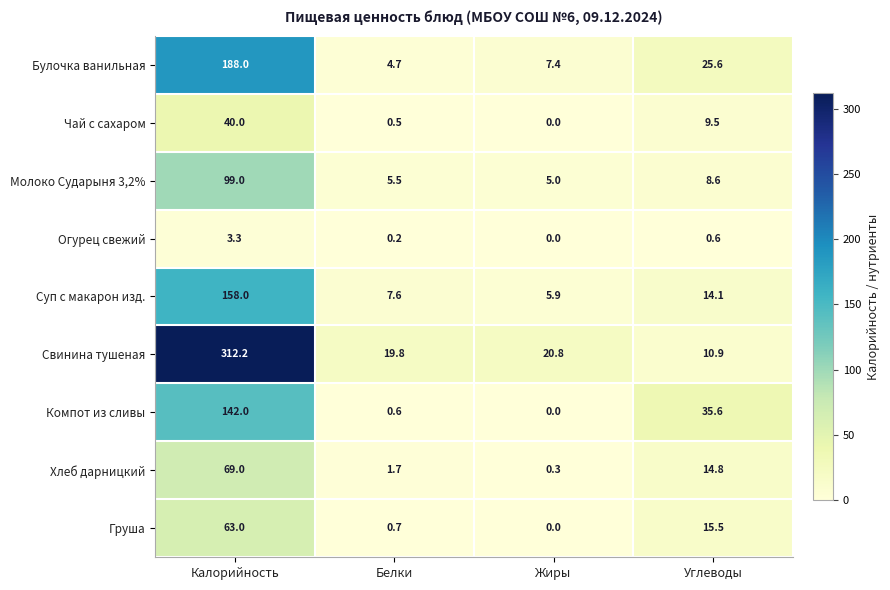

What is the sum of all Хлеб дарницкий values?

85.8